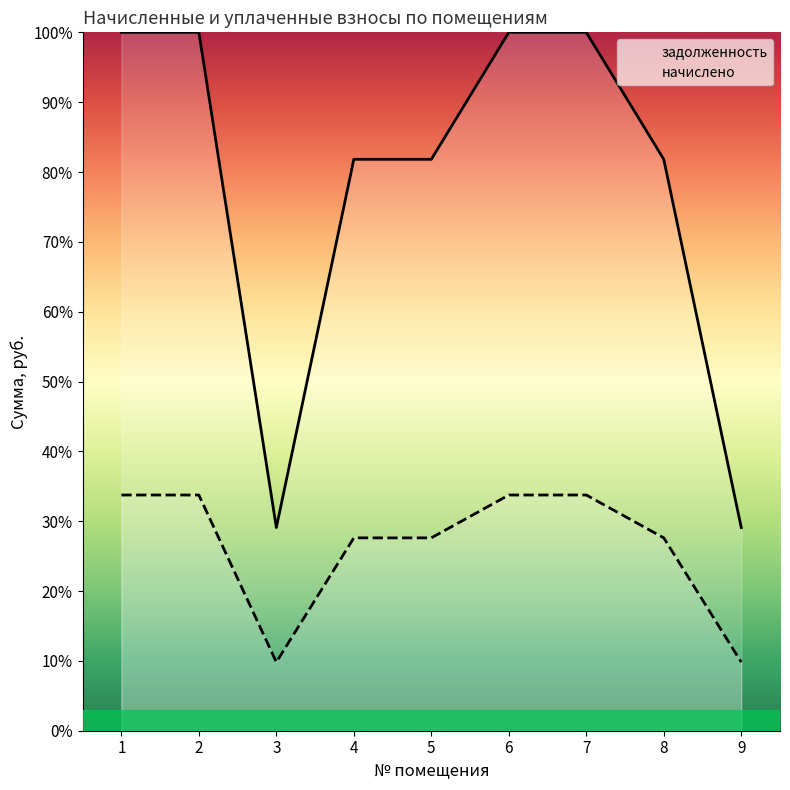

What is the sum of all задолженность values?

703.6